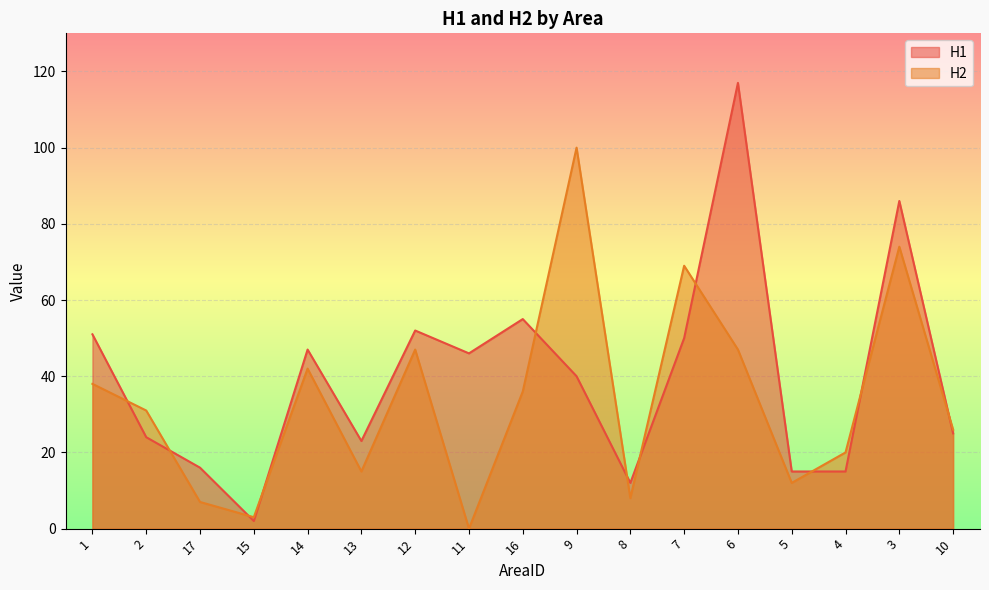

List the series in order of their overall mean, highest first.

H1, H2